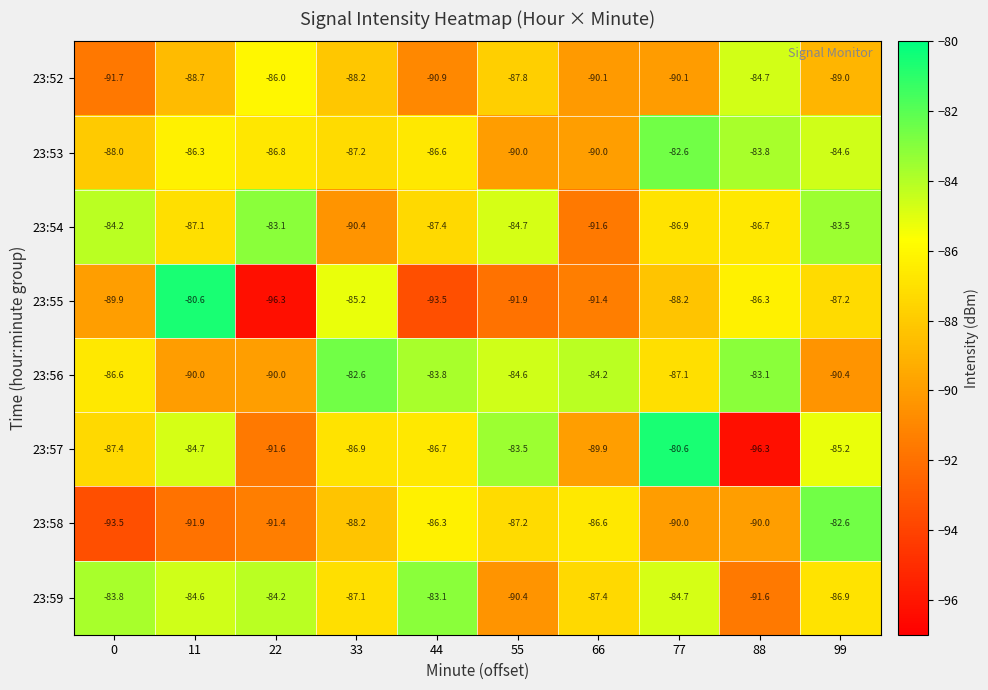

What is the difference between the maximum and second lowest values in the 23:53 series?

7.4